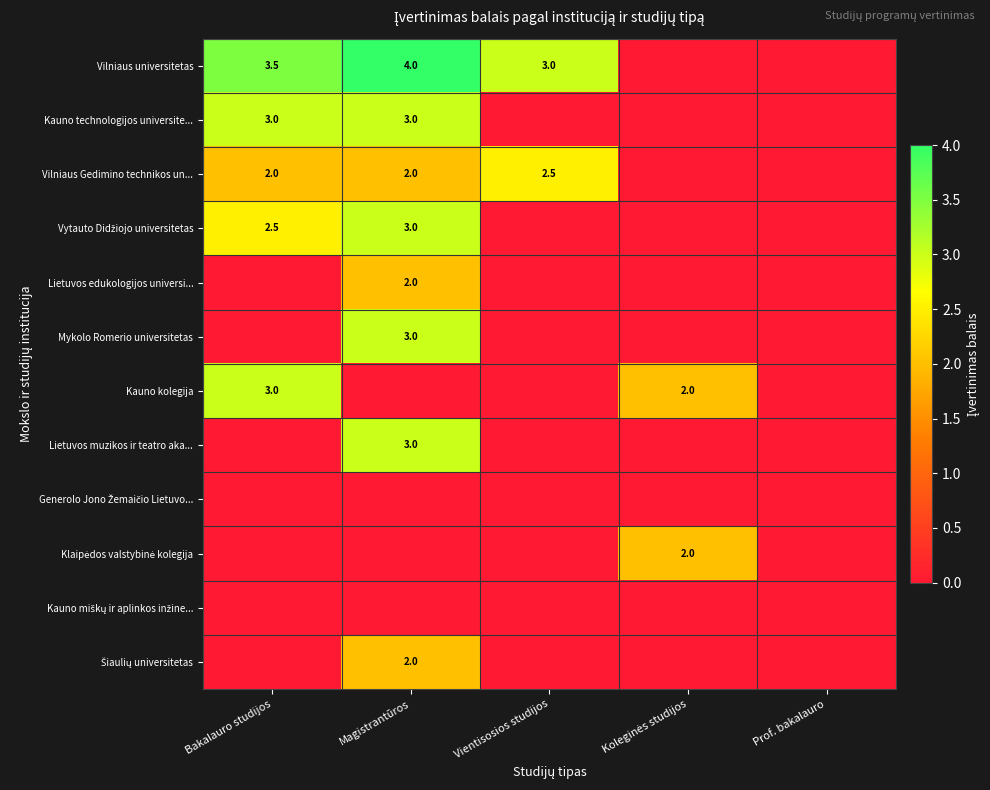

What is the total value across all series at Koleginės studijos?

4.0